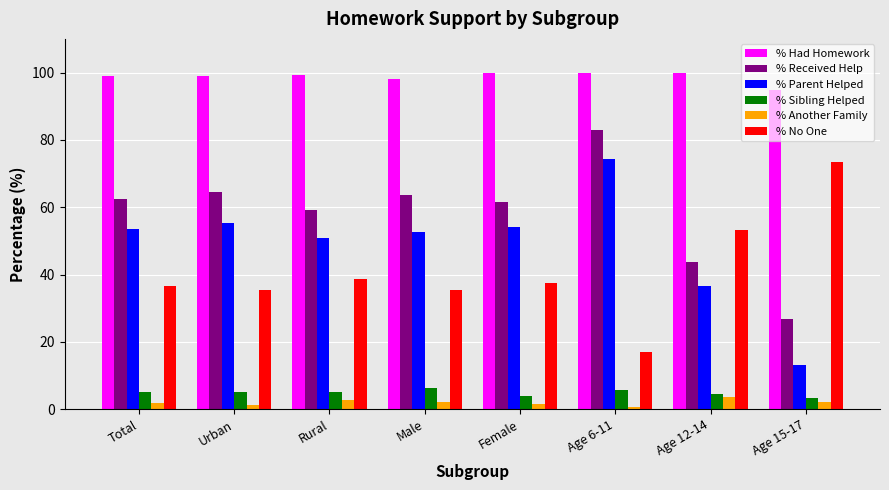

What is the lowest value of the % No One series?

17.1